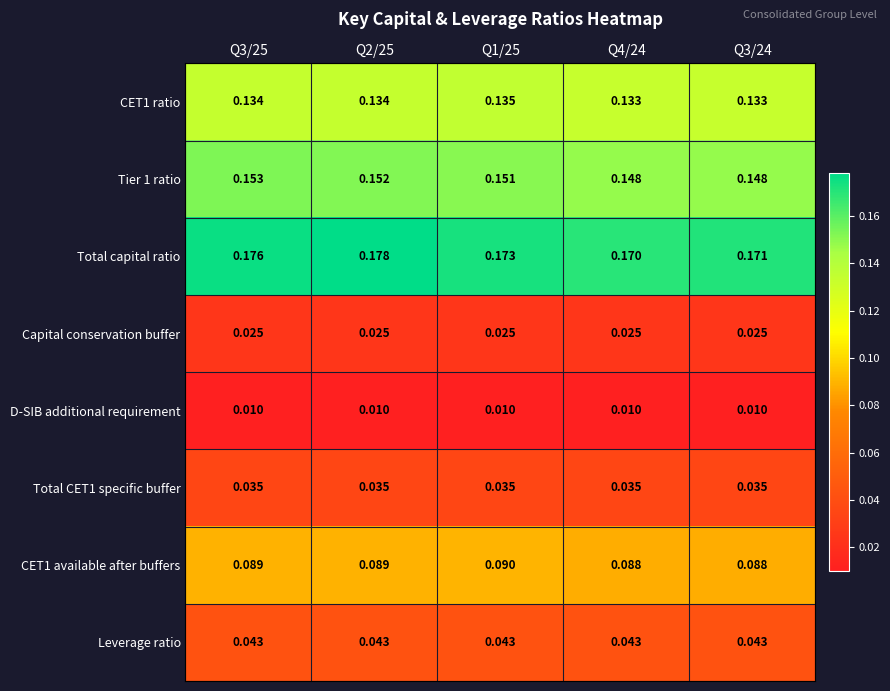

Which series changed the most between Q2/25 and Q3/24?

Total capital ratio